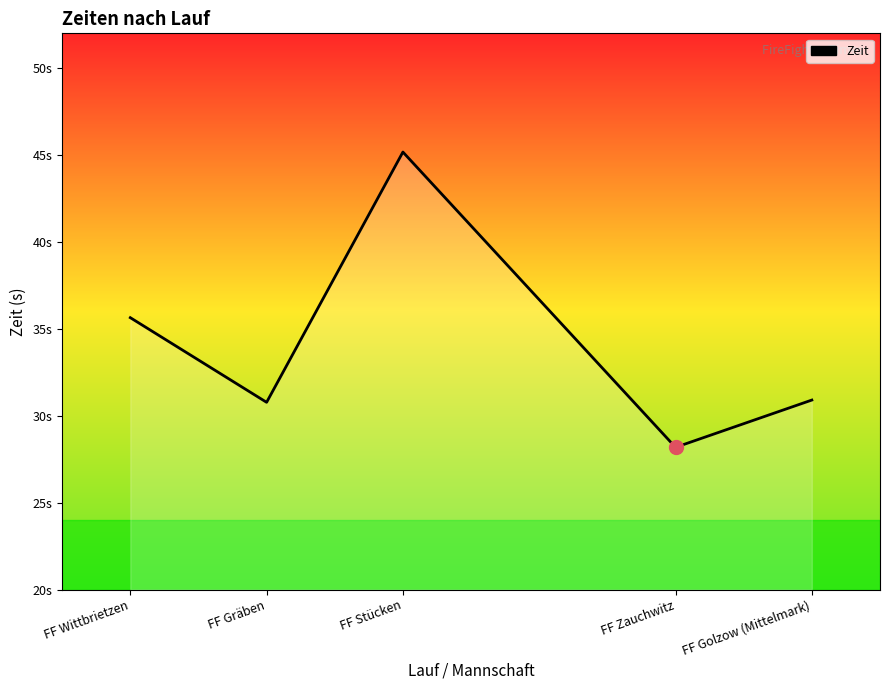

What is the difference between the values at FF Gräben and FF Stücken?

14.4